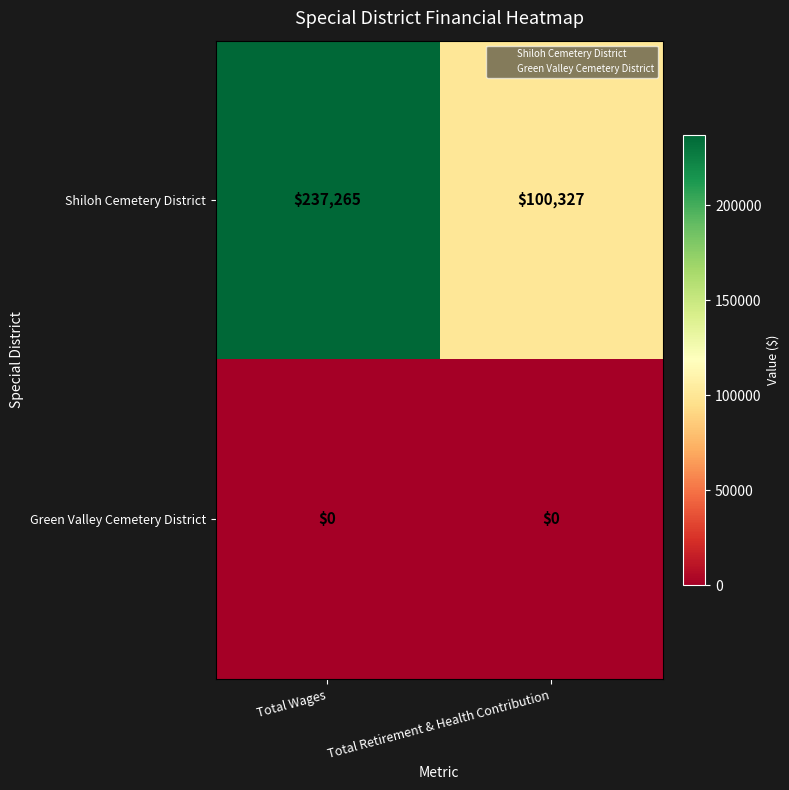

Reading left to right, extract all data points from this chart.

Shiloh Cemetery District: Total Wages=237265	Total Retirement & Health Contribution=100327
Green Valley Cemetery District: Total Wages=0	Total Retirement & Health Contribution=0